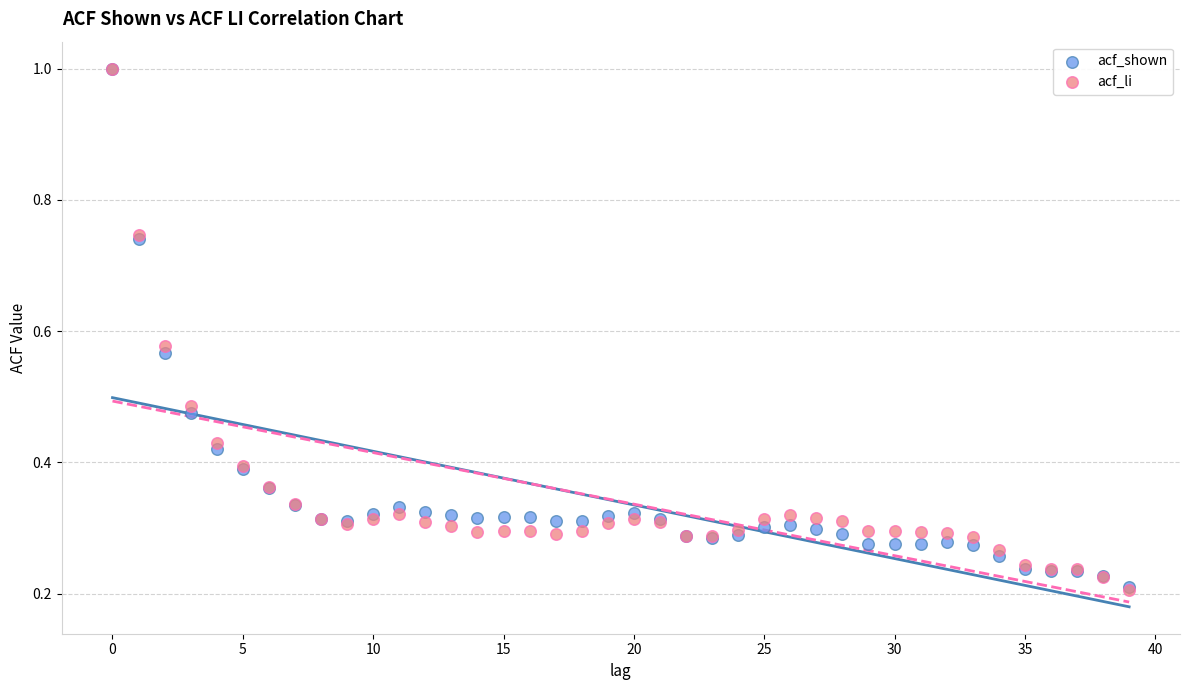

What are all the series names shown in the legend?

acf_shown, acf_li